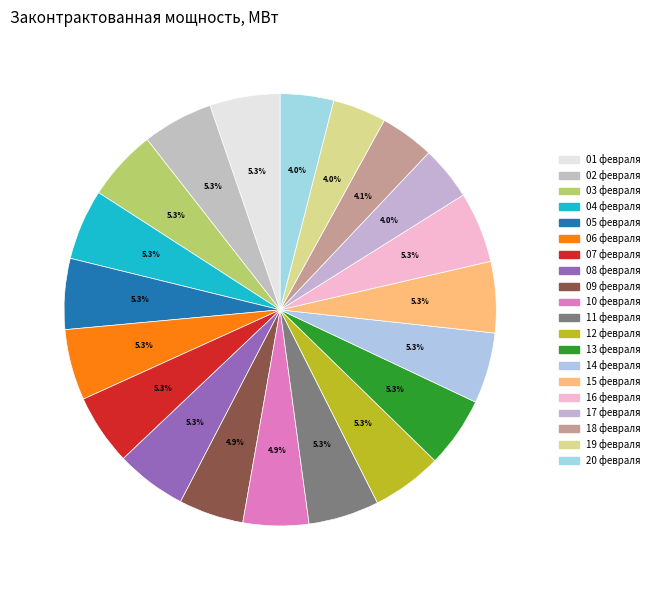

How many slices are in this pie chart?

20